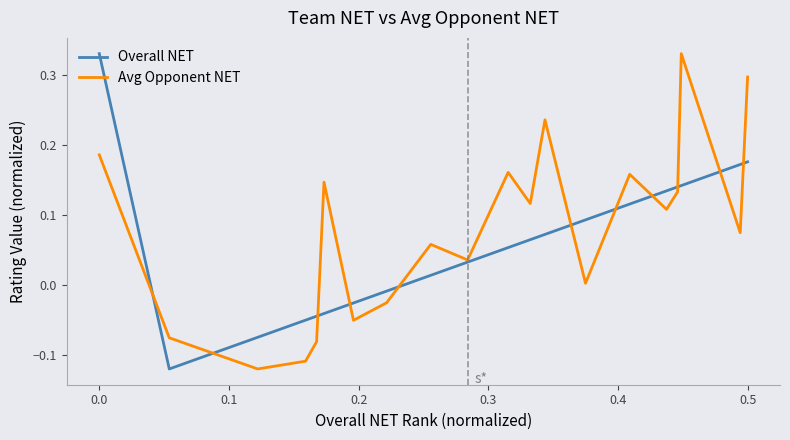

Does the chart have visible grid lines?

No